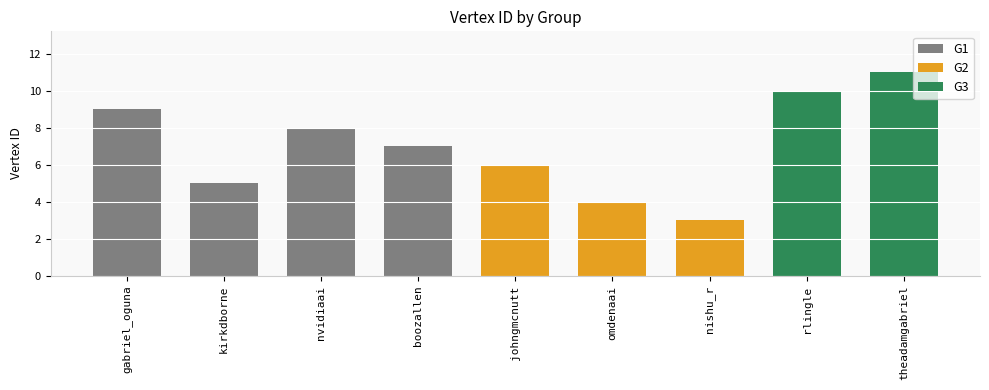

True or false: the data shows 16 at rlingle.

False